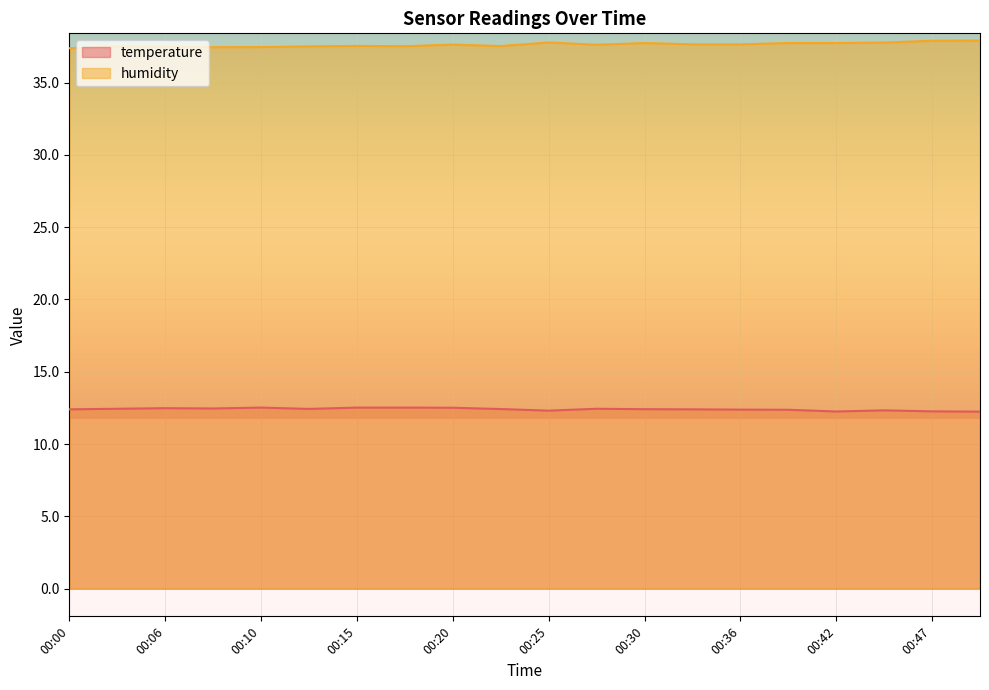

True or false: humidity has a value of 60.7 at 00:42.

False